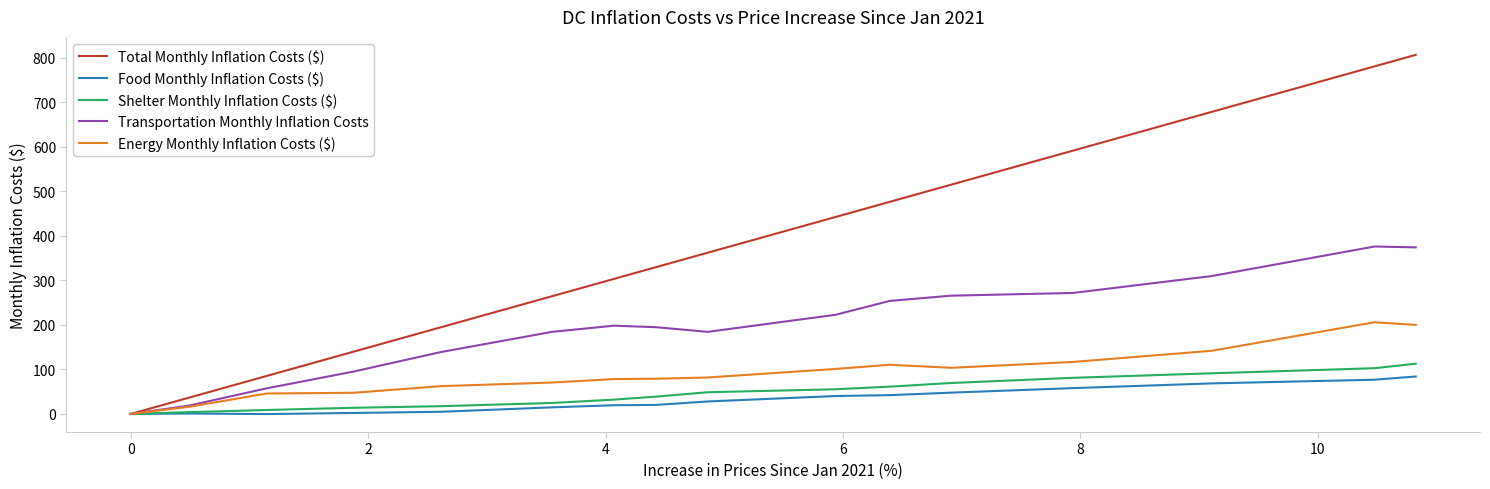

Which series has the widest spread of values?

Total Monthly Inflation Costs ($)